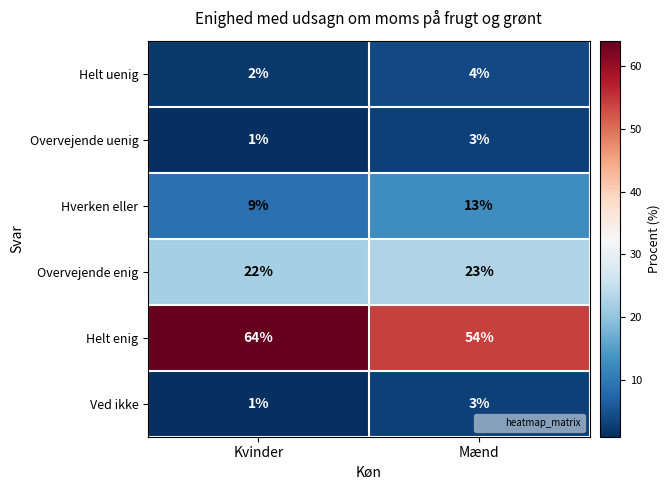

What is the average value of the Helt uenig series?

3